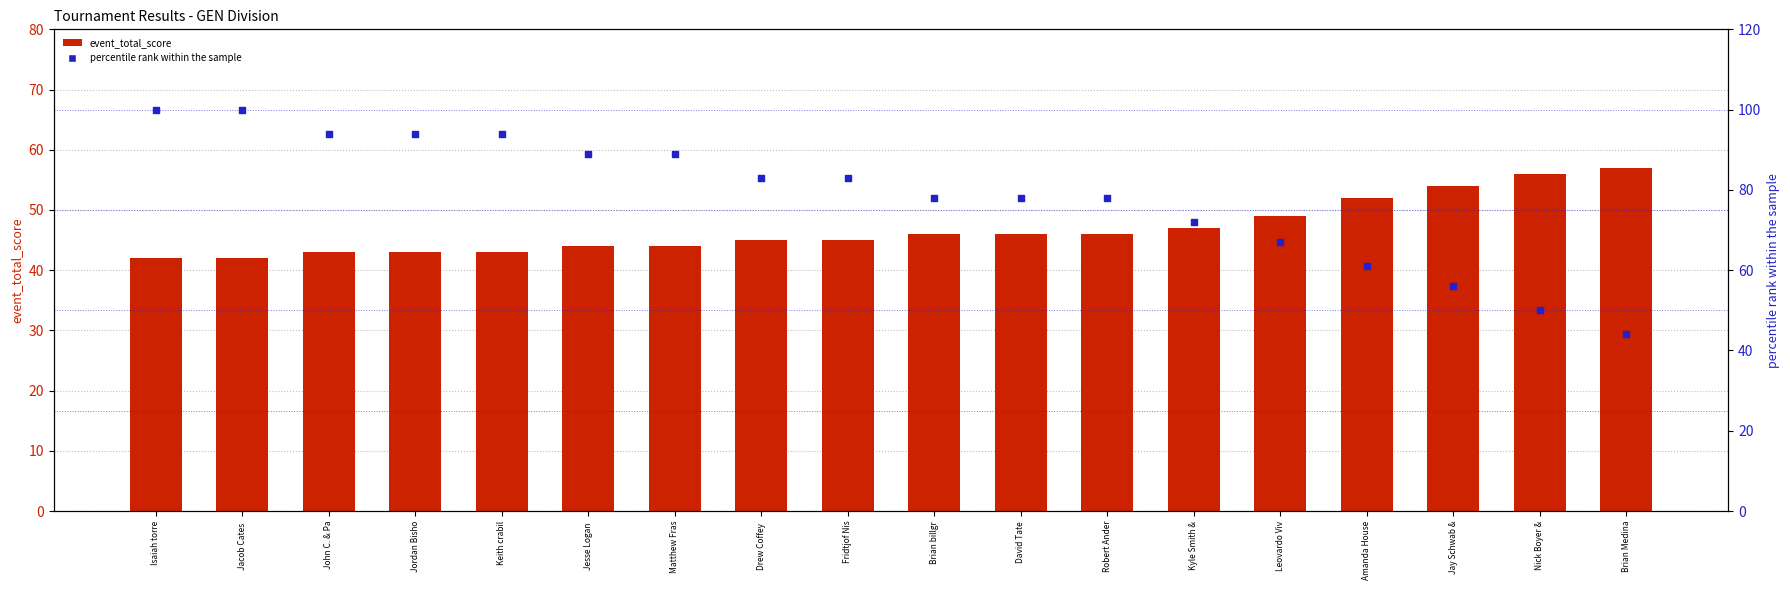

Which series has the widest spread of Y values?

percentile rank within the sample